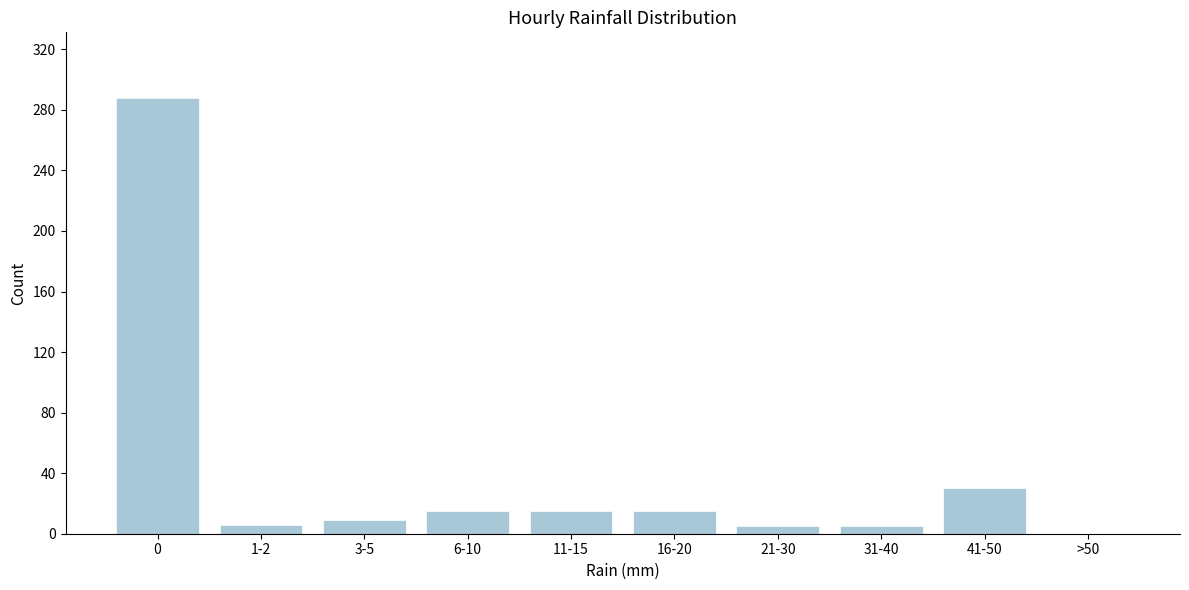

What is the greatest value displayed?

288